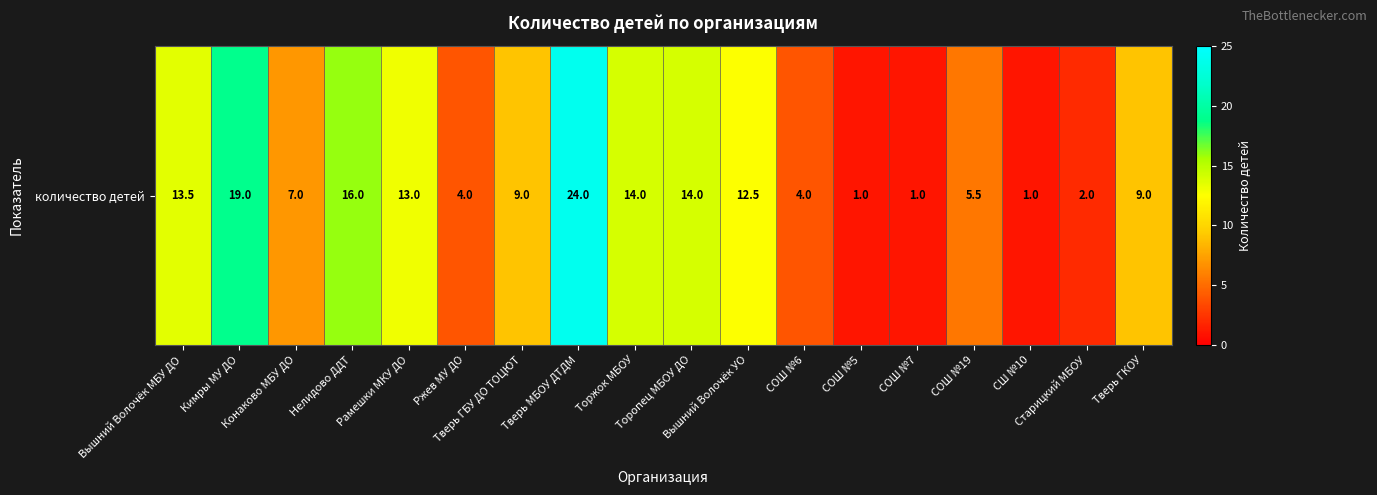

At which category does the chart reach its peak across all series?

Тверь МБОУ ДТДМ